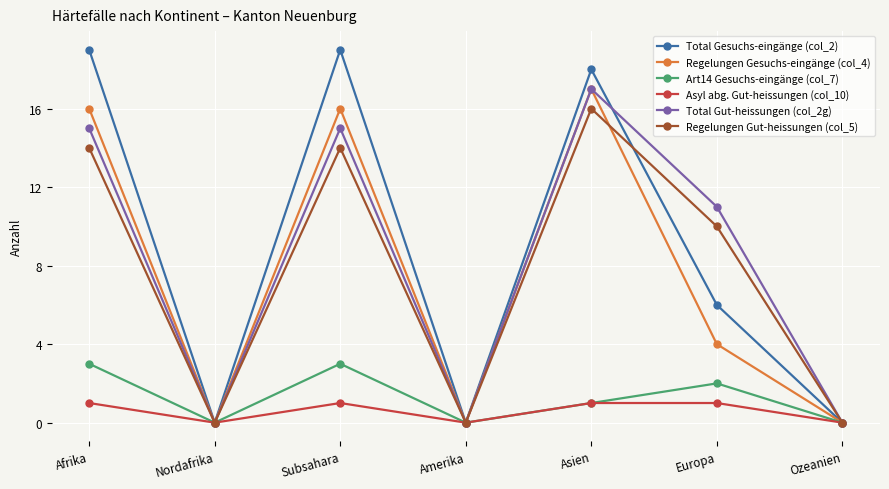

Reading left to right, extract all data points from this chart.

Total Gesuchs-eingänge (col_2): Afrika=19	Nordafrika=0	Subsahara=19	Amerika=0	Asien=18	Europa=6	Ozeanien=0
Regelungen Gesuchs-eingänge (col_4): Afrika=16	Nordafrika=0	Subsahara=16	Amerika=0	Asien=17	Europa=4	Ozeanien=0
Art14 Gesuchs-eingänge (col_7): Afrika=3	Nordafrika=0	Subsahara=3	Amerika=0	Asien=1	Europa=2	Ozeanien=0
Asyl abg. Gut-heissungen (col_10): Afrika=1	Nordafrika=0	Subsahara=1	Amerika=0	Asien=1	Europa=1	Ozeanien=0
Total Gut-heissungen (col_2g): Afrika=15	Nordafrika=0	Subsahara=15	Amerika=0	Asien=17	Europa=11	Ozeanien=0
Regelungen Gut-heissungen (col_5): Afrika=14	Nordafrika=0	Subsahara=14	Amerika=0	Asien=16	Europa=10	Ozeanien=0